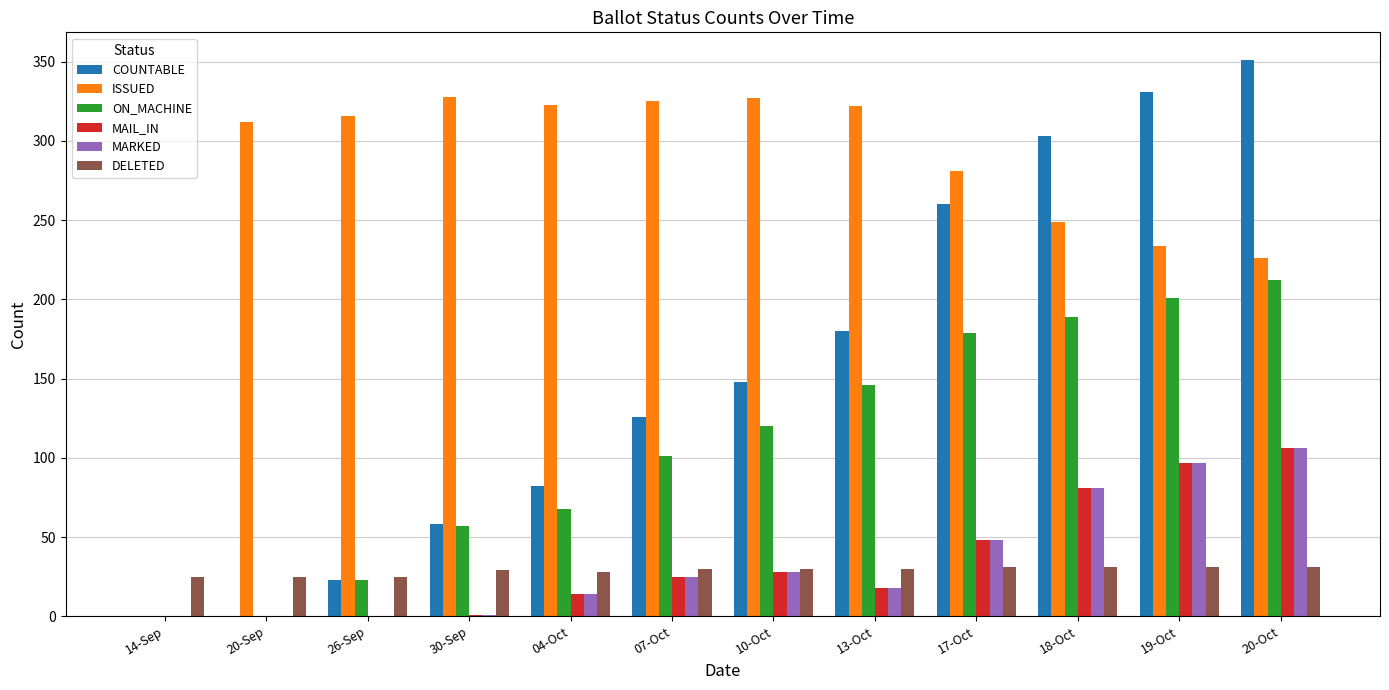

What is the sum of all ISSUED values?

3243